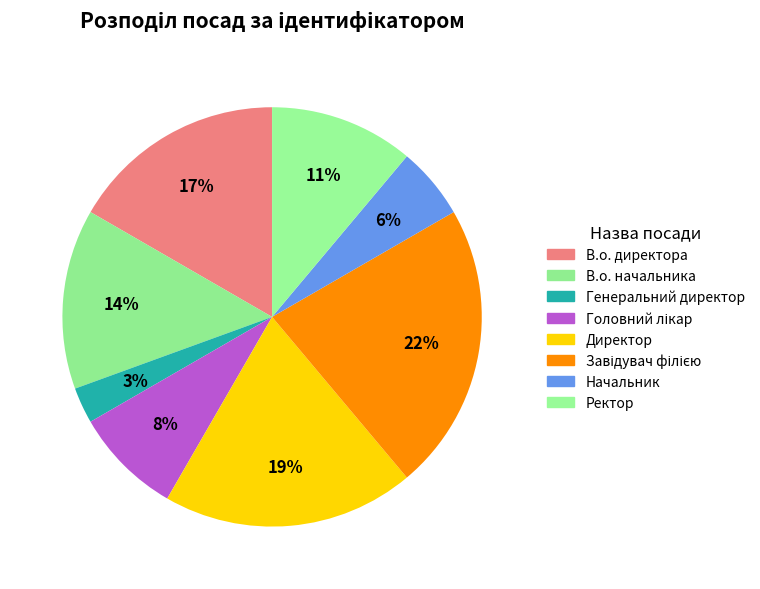

What is the largest slice in the pie chart?

Завідувач філією